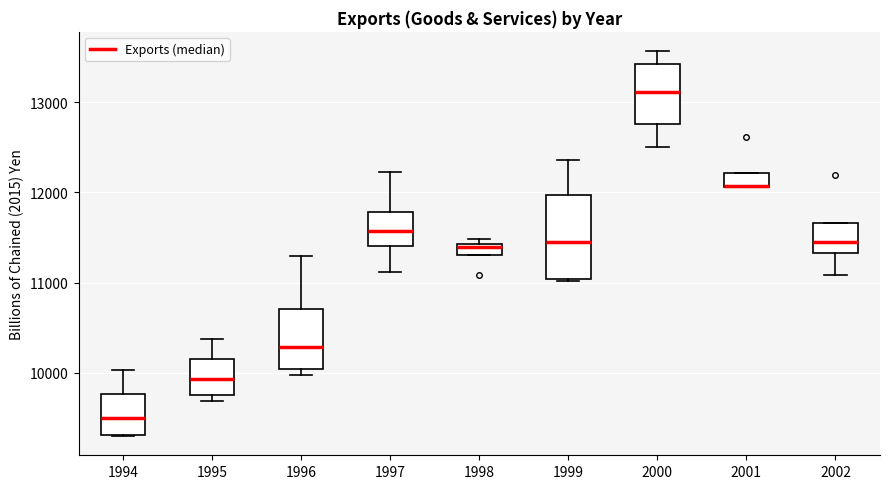

Where is the lower edge of the box at x = 1996 on the y-axis? The values are not printed on the chart, so give them approximately, as read against the axis.

10000